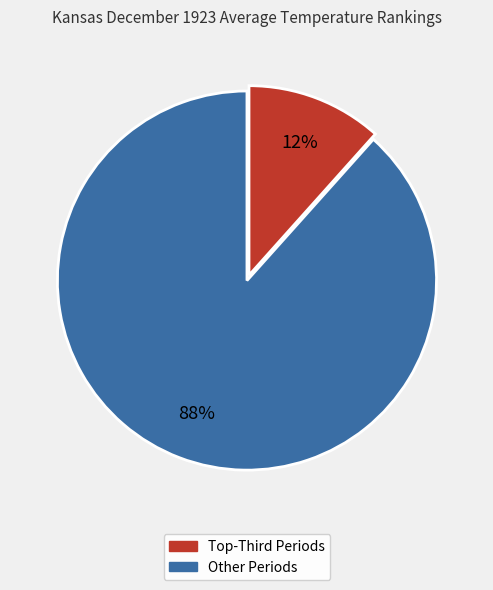

How many segments does this pie chart have?

2